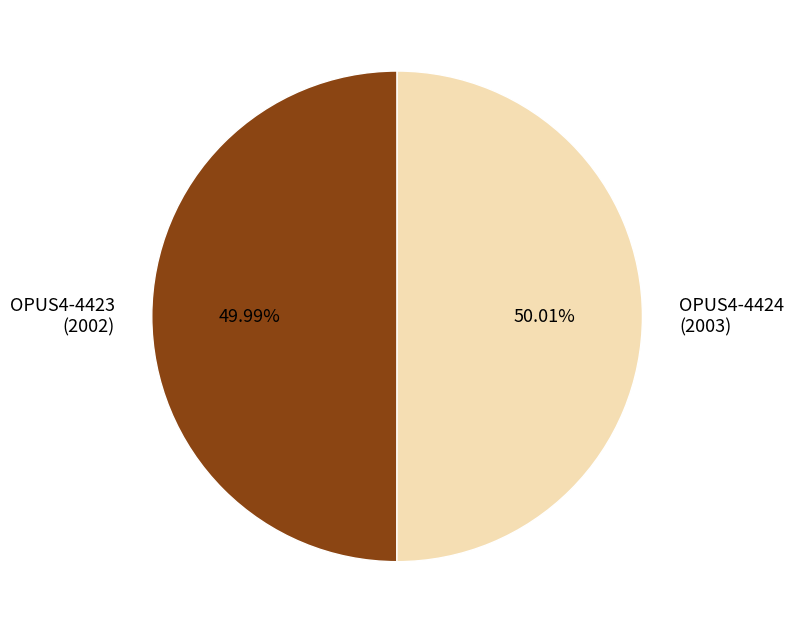

What percentage is the OPUS4-4423 slice, to the nearest percent?

50%